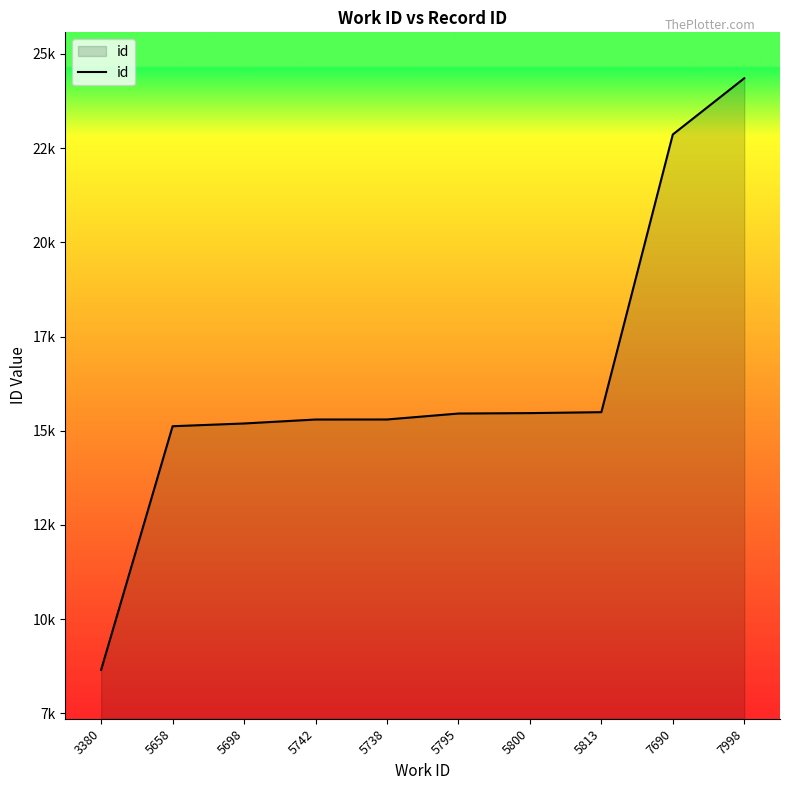

At which label is the value closest to 16505?

5813